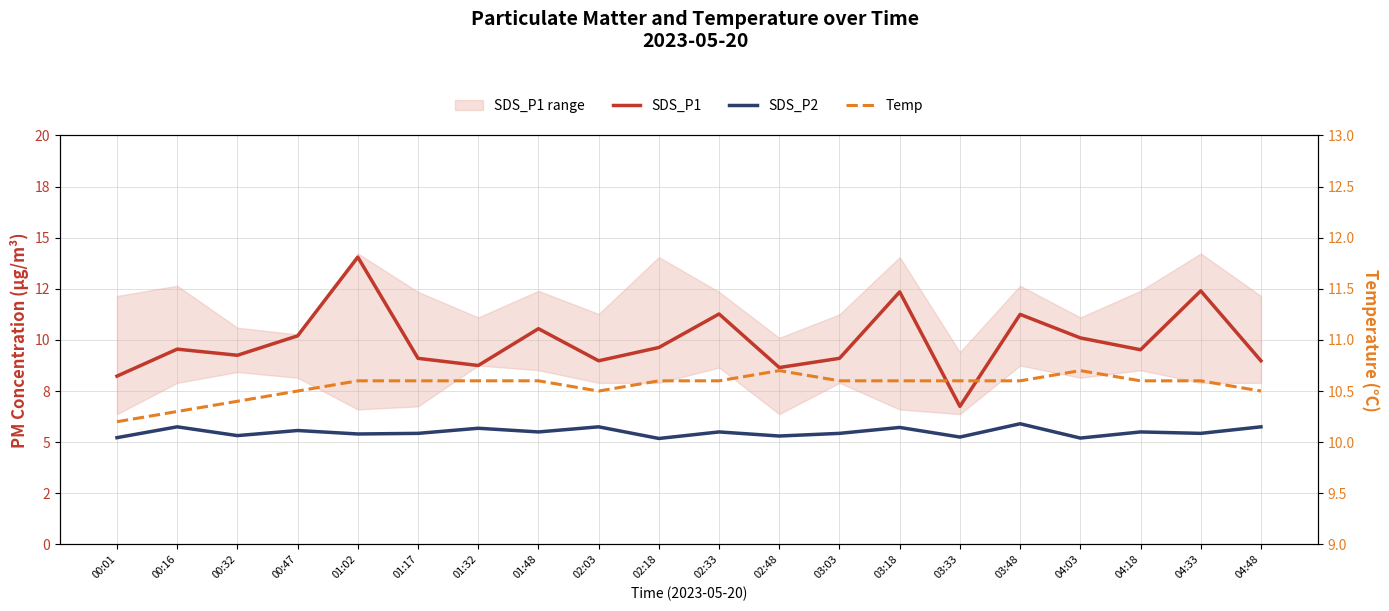

Where is the first local maximum for SDS_P1?

00:16